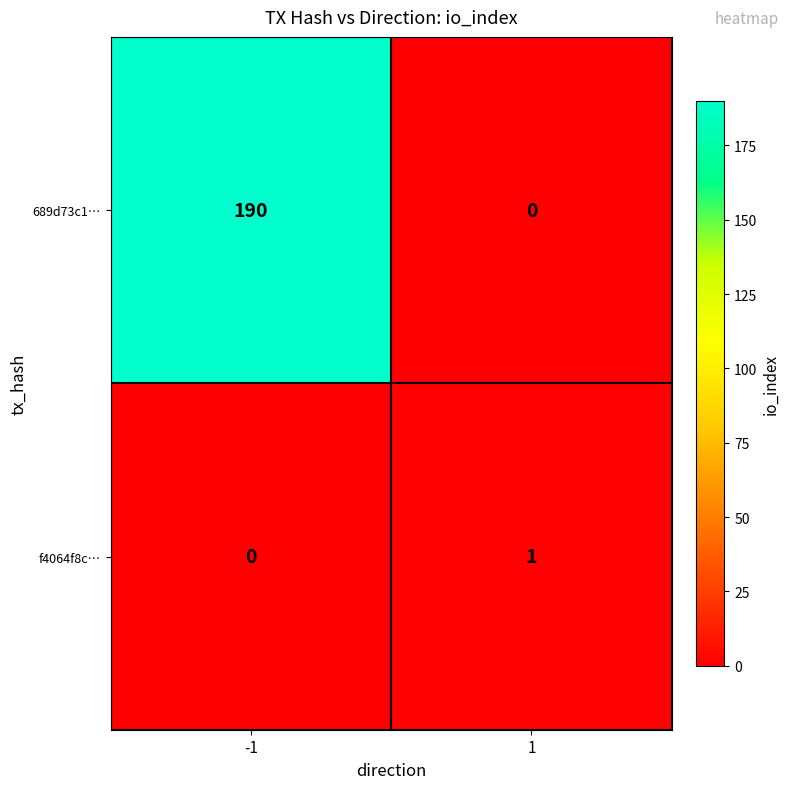

Count the number of categories in the chart.

2